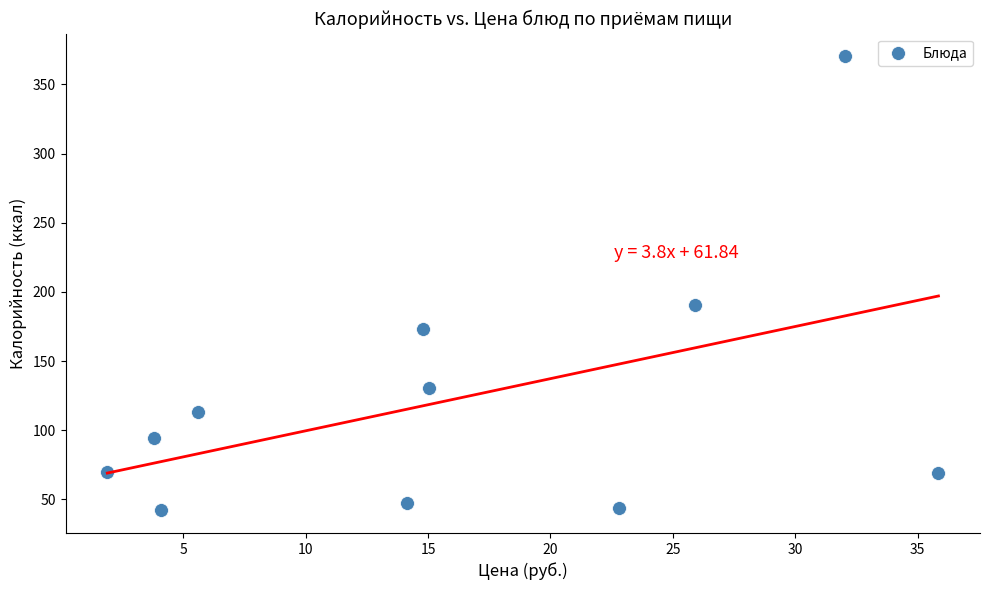

What is the range of Y values (max minus min)?

328.2